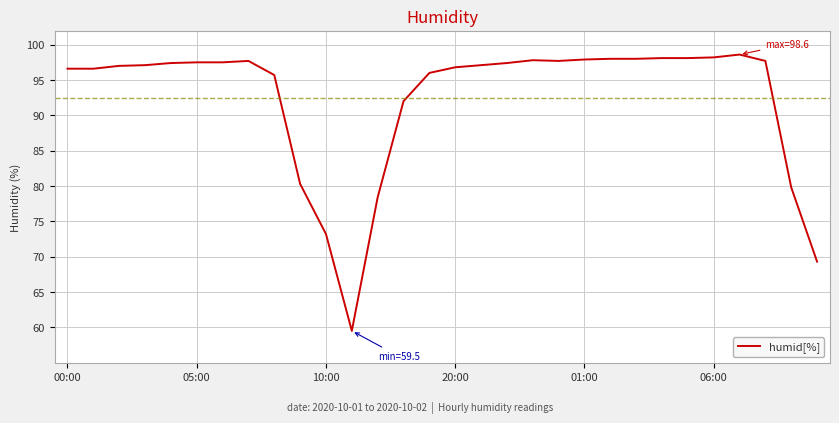

What is the maximum value shown in the chart?

98.6